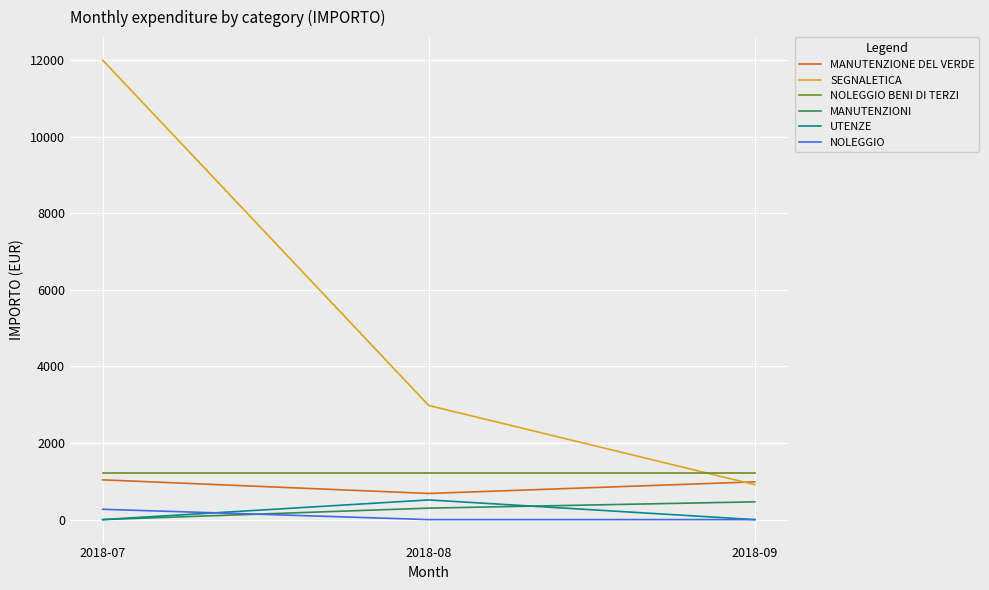

The value of NOLEGGIO BENI DI TERZI at 2018-08 is 1212.4. True or false?

True